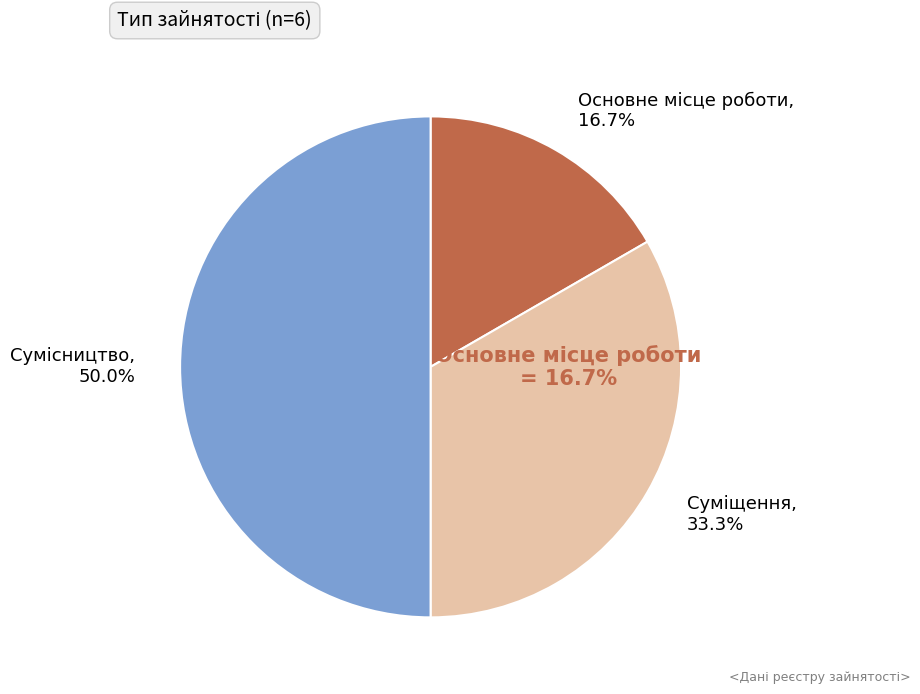

To the nearest percent, what percentage of the pie is Сумісництво?

50%